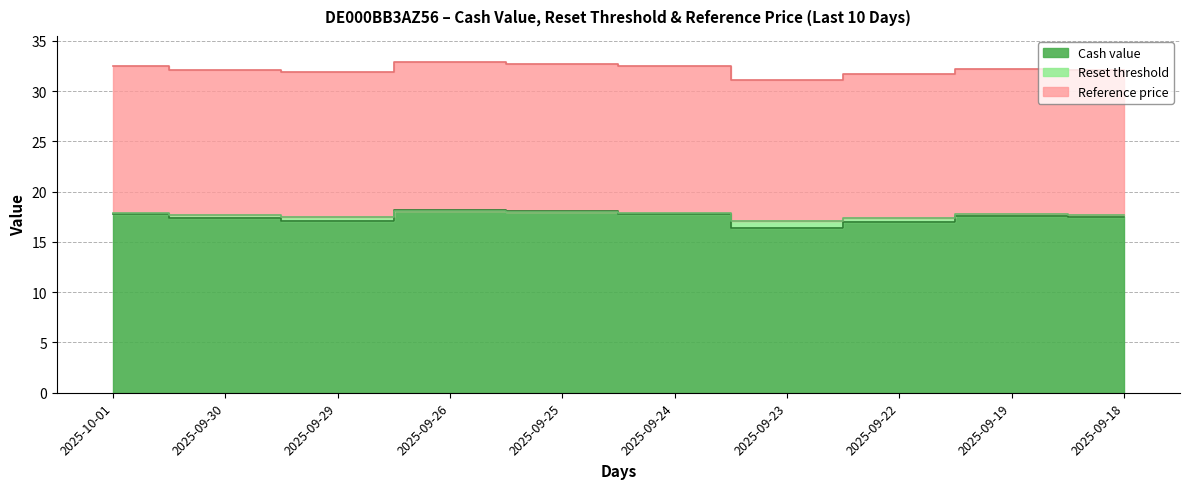

Which series has the largest range (max minus min)?

Cash value